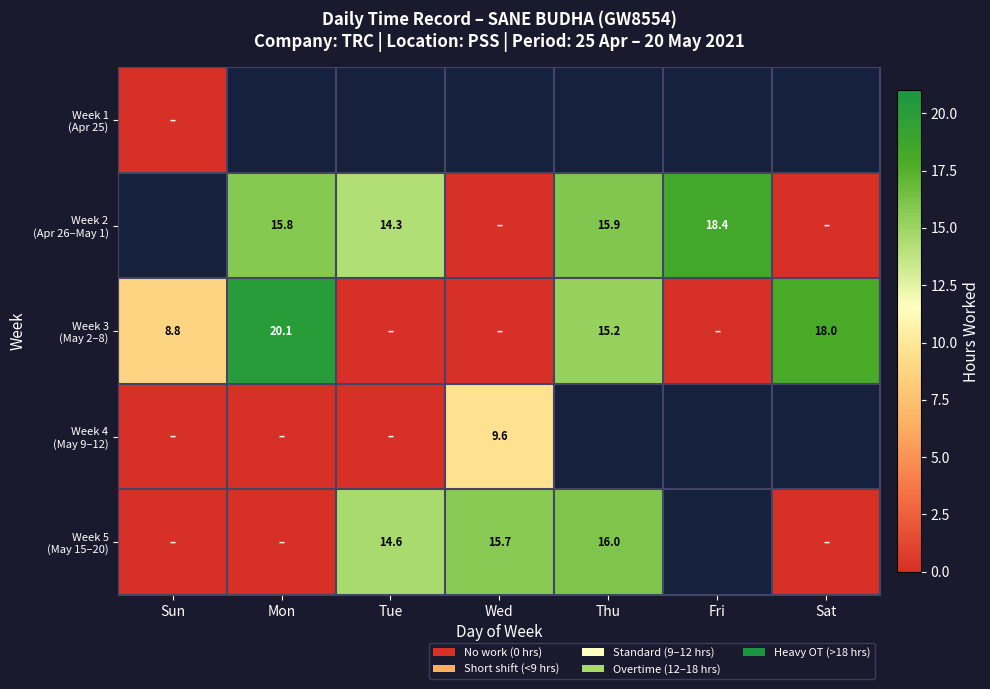

How many positive values does the Week 4 (May 9–12) series have?

1